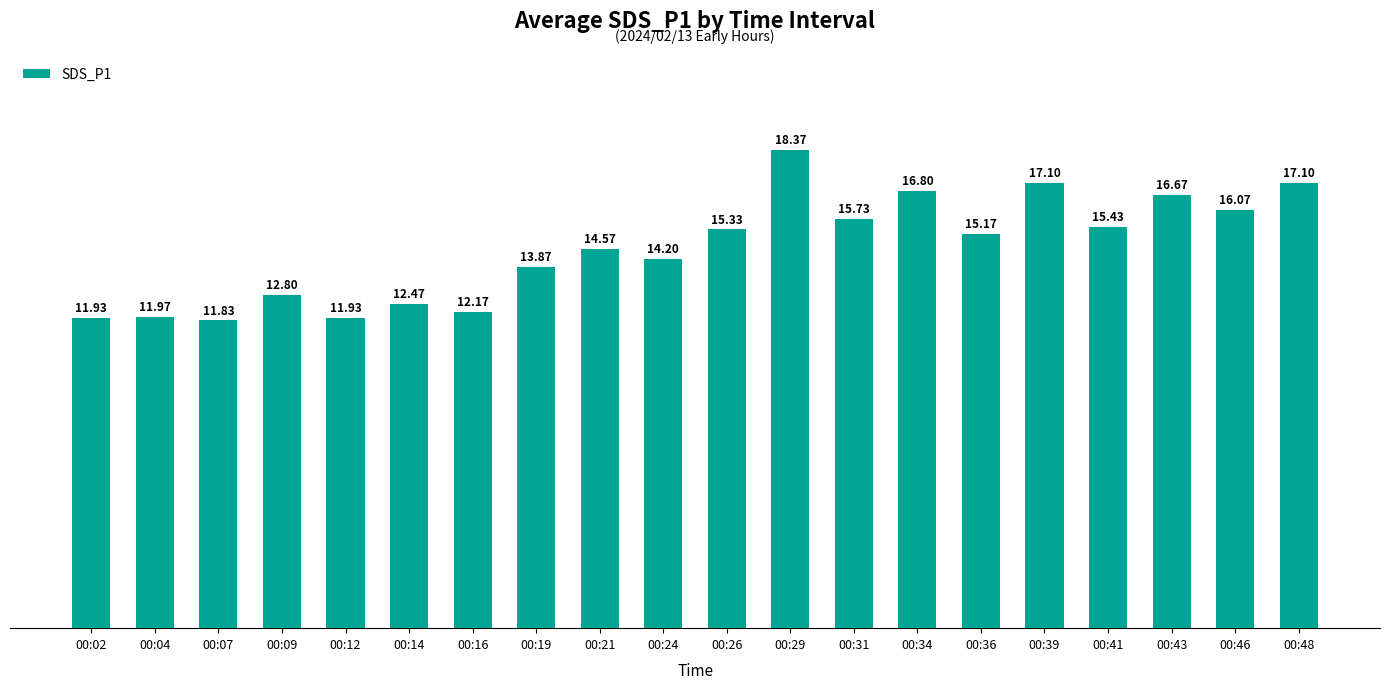

What is the value of the 17th bar from the left?

15.4